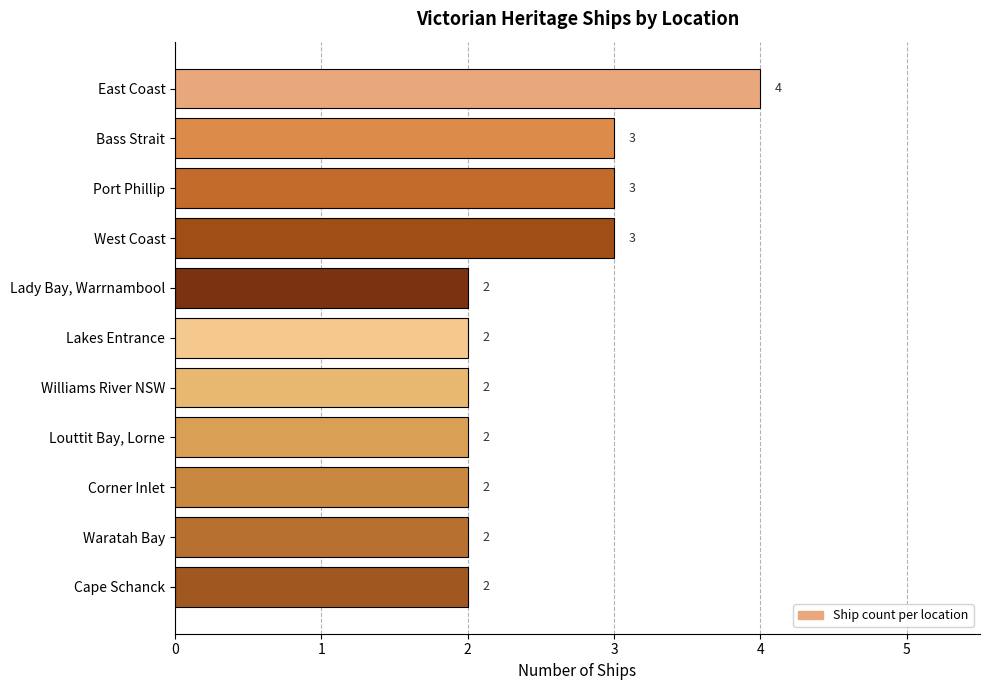

Between Corner Inlet and Port Phillip, which is larger?

Port Phillip